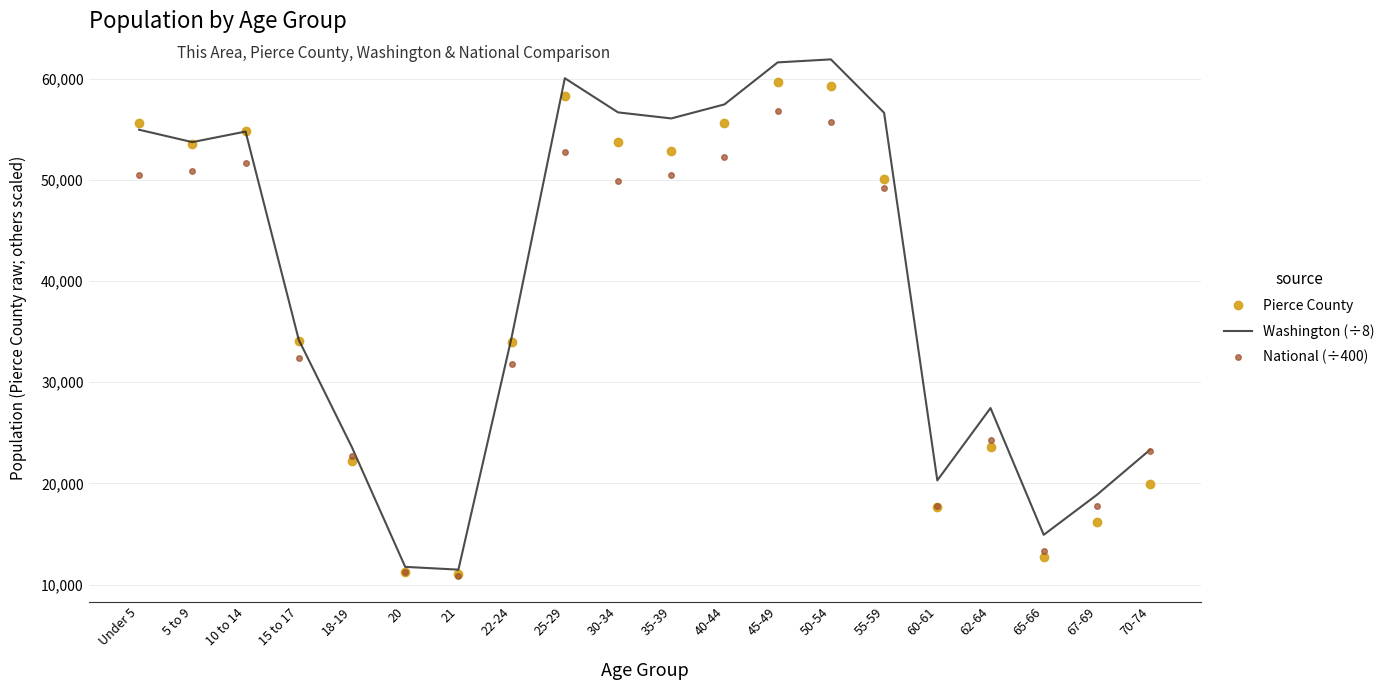

What is the highest value of the National (÷400) series?

56771.5